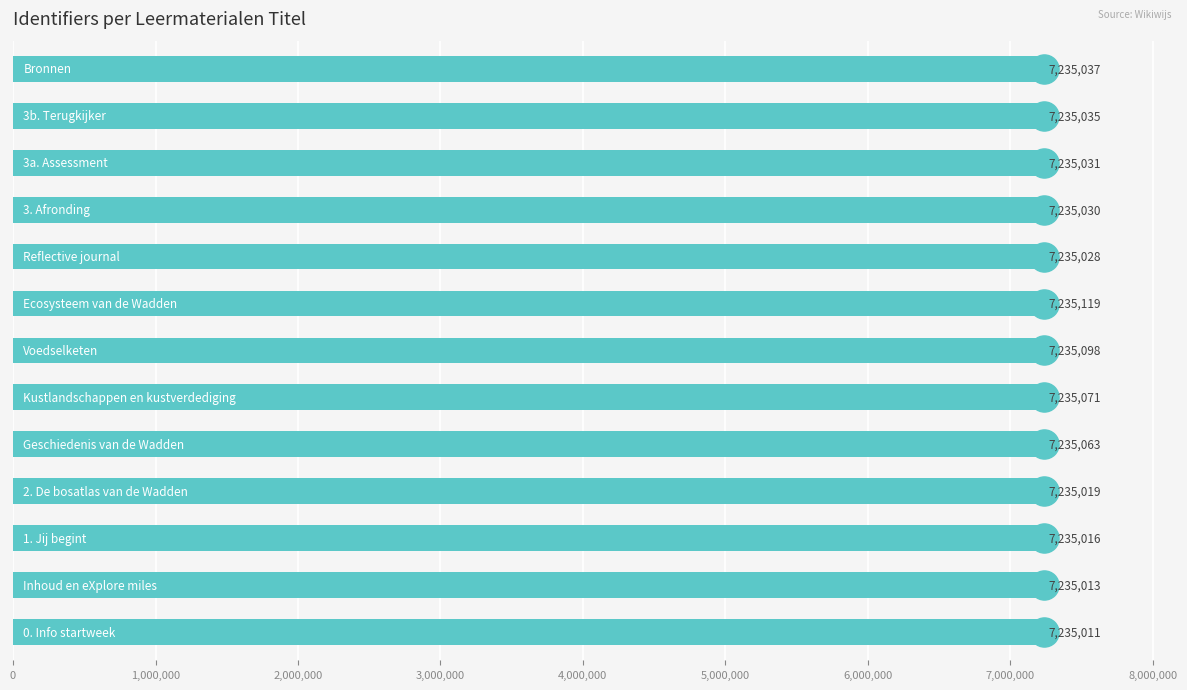

What is the change in value from 7,000,000 to 11?

-84